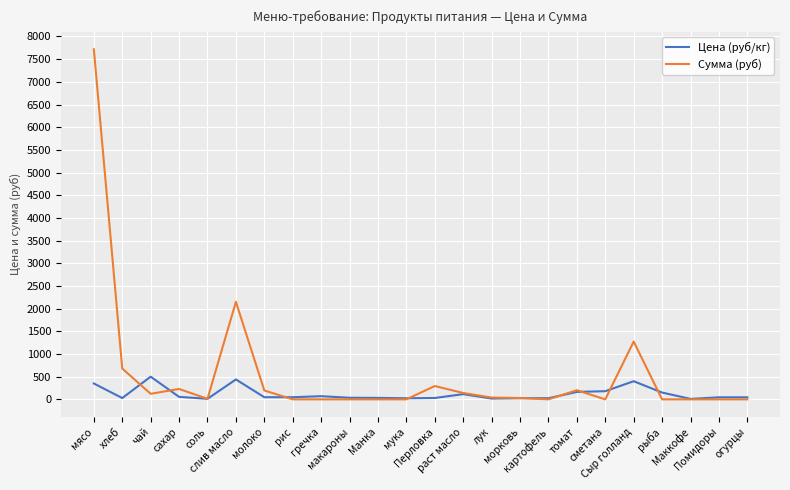

What is the maximum value for Сумма (руб)?

7717.5